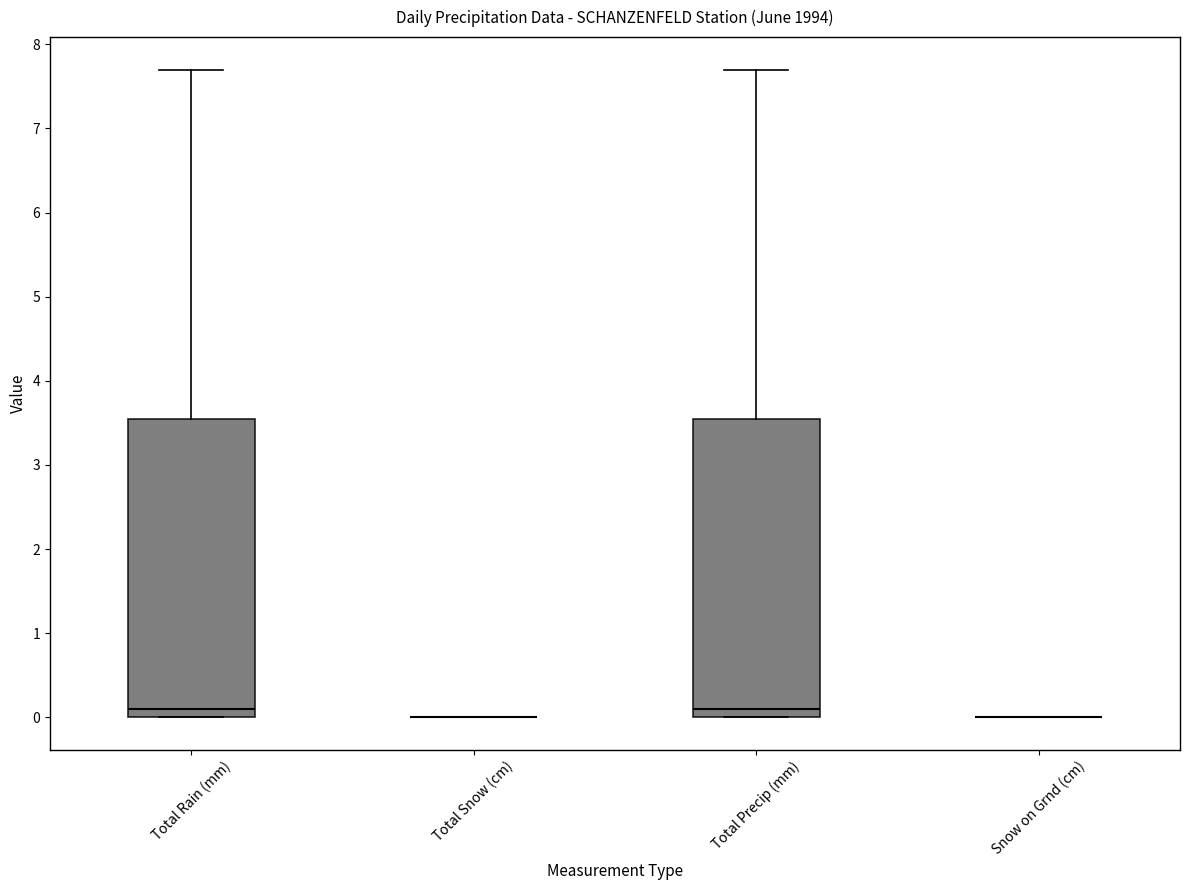

Reading left to right, transcribe this box plot: for each box, give where its median line is, the range the box spans, and where its two whiskers end, as read against the y-axis. The values are not printed on the chart, so give them approximately, as read against the axis.

Total Rain (mm): median 0.1, box 0.0 to 3.6, whiskers 0.0 to 7.7
Total Snow (cm): box collapsed to a line at 0.0, whiskers 0.0 to 0.0
Total Precip (mm): median 0.1, box 0.0 to 3.6, whiskers 0.0 to 7.7
Snow on Grnd (cm): box collapsed to a line at 0.0, whiskers 0.0 to 0.0